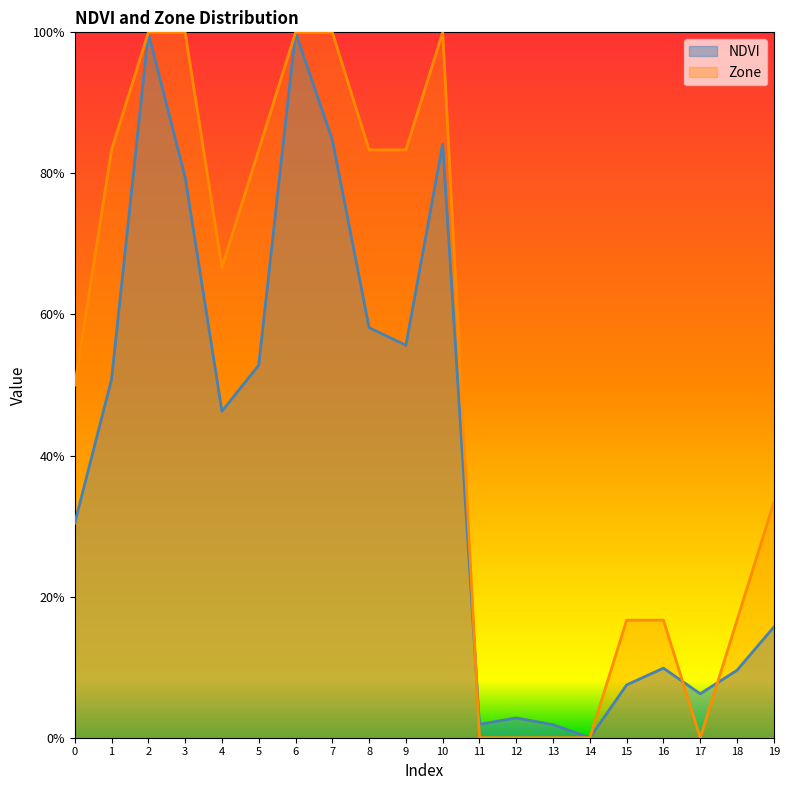

Rank the series at 1 from highest to lowest value.

Zone, NDVI